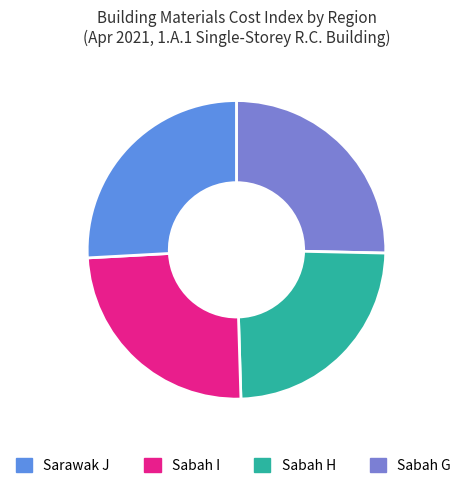

How many slices are in this pie chart?

4